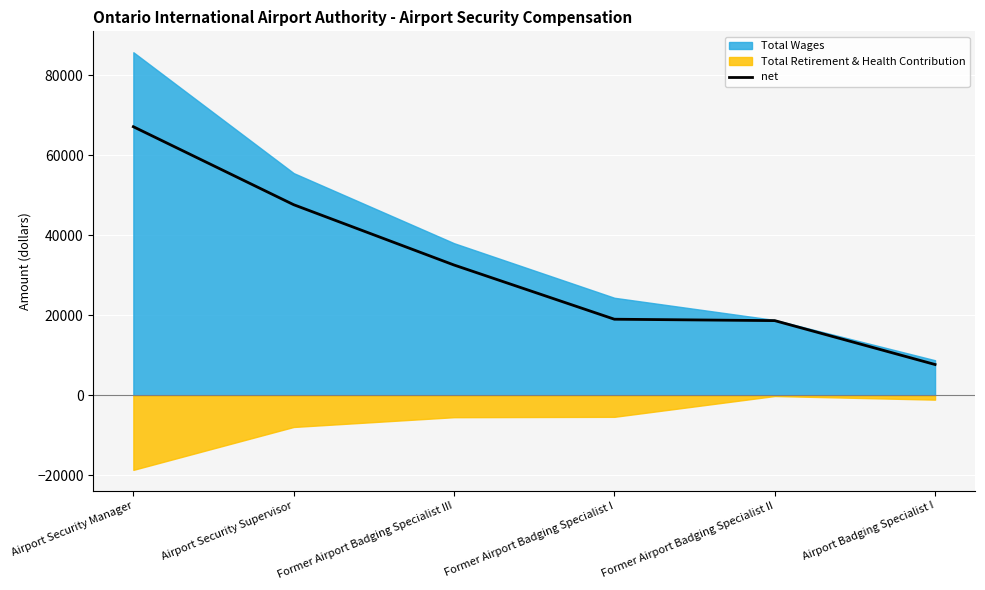

Reading left to right, transcribe all the data shown in this chart.

67160	47664	32589	19038	18689	7717